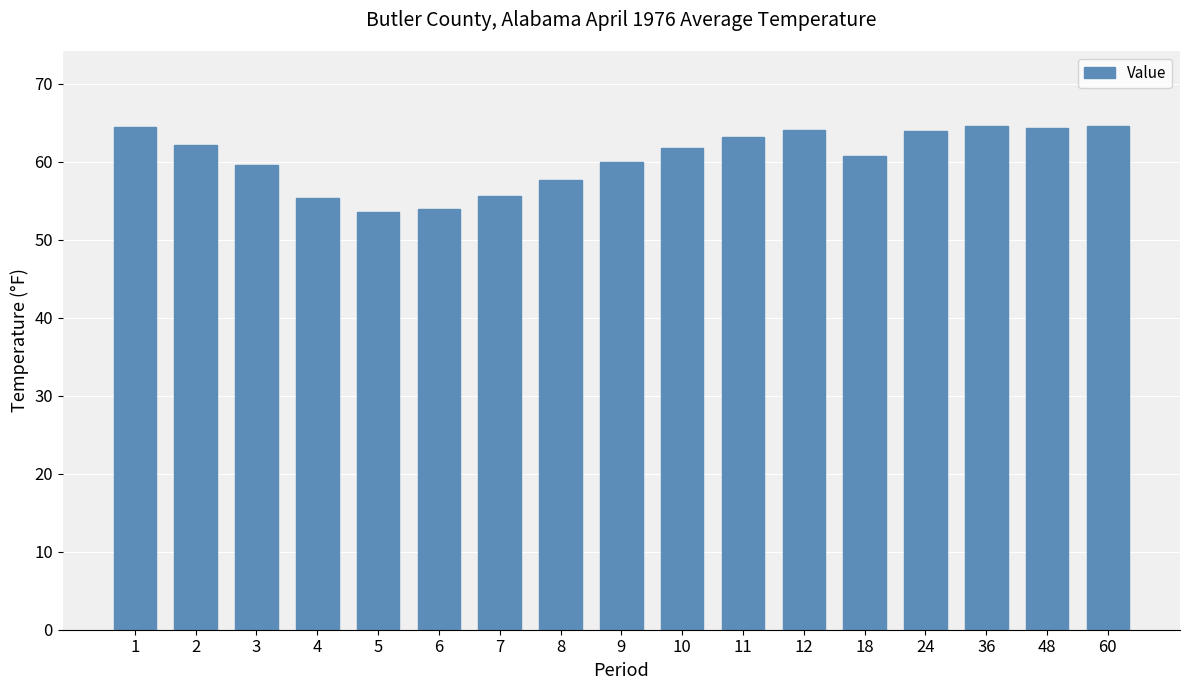

What is the sum of all values?

1028.8